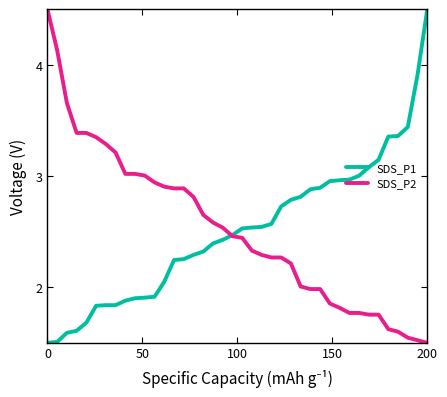

What is the maximum value shown in the chart?

4.5